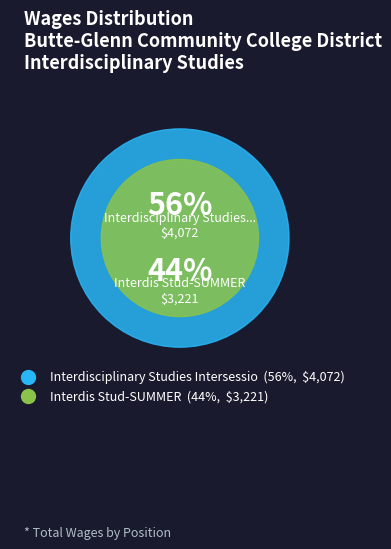

Is there a majority slice in this chart?

Yes